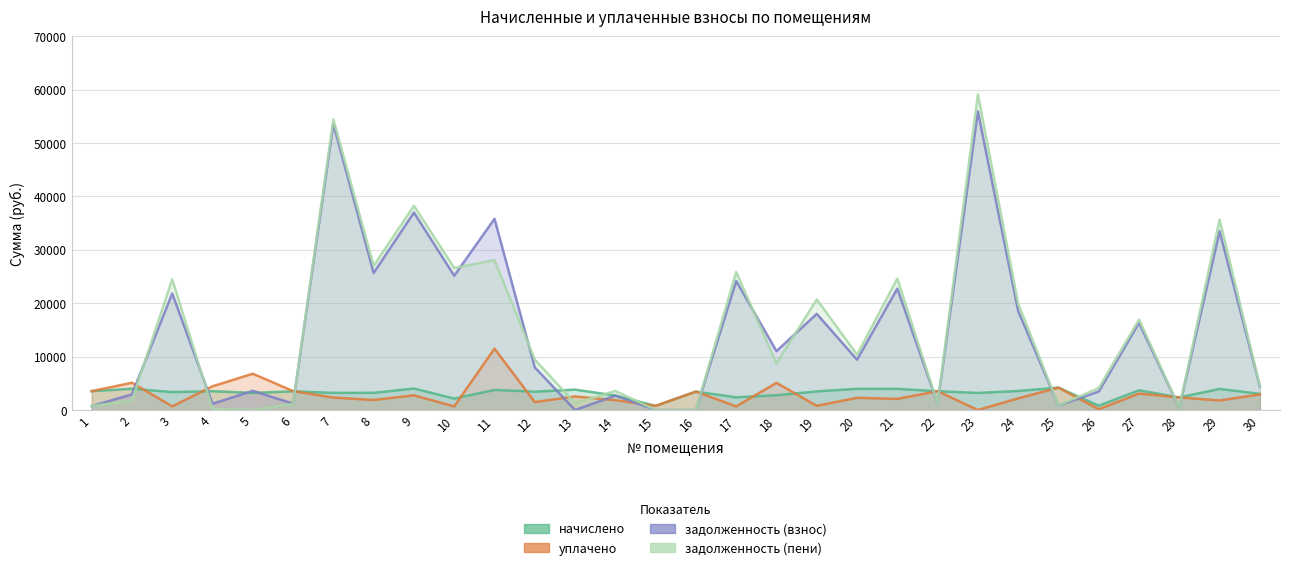

The value of задолженность (пени) at 24 is 19927.6. True or false?

True